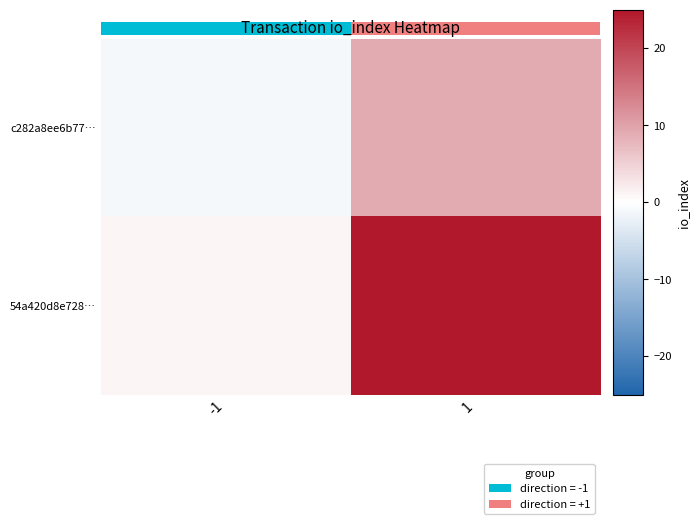

Rank the series by their average value, from lowest to highest.

row_0, row_1